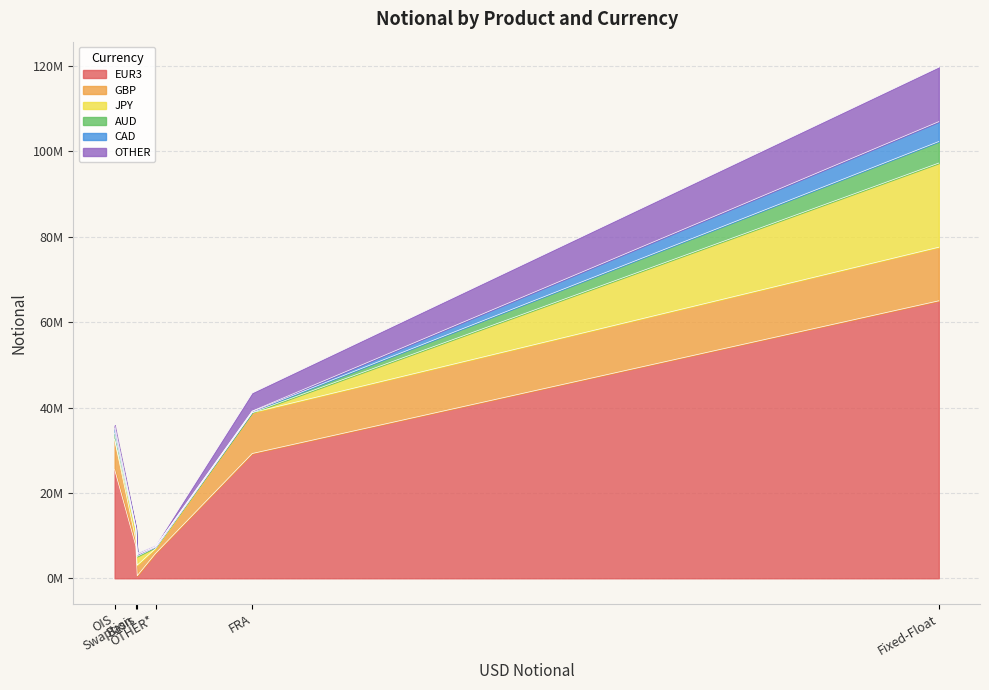

True or false: AUD and OTHER intersect in this chart.

True